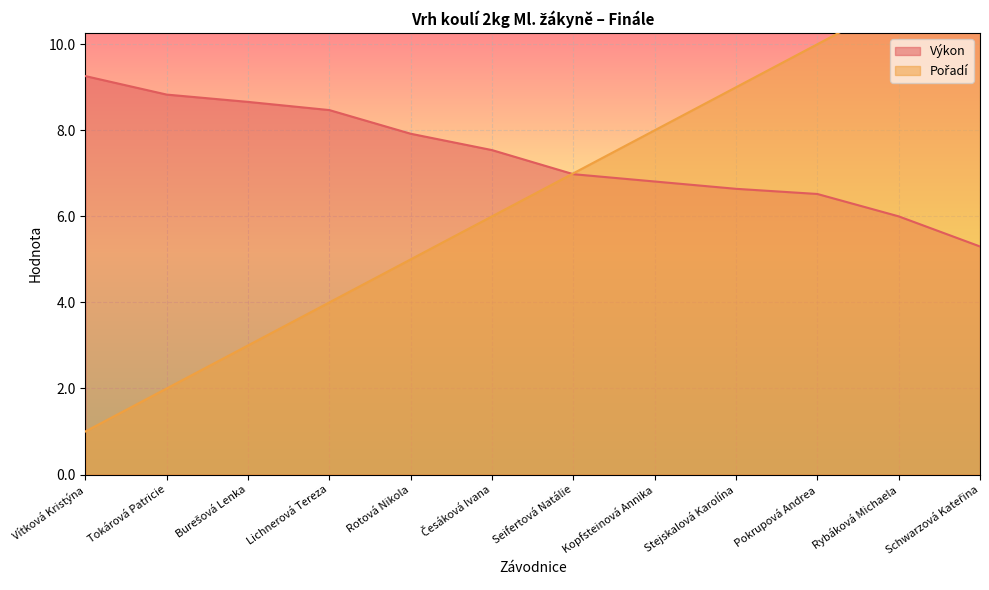

Is it true that Pořadí equals 4.0 at Lichnerová Tereza?

True